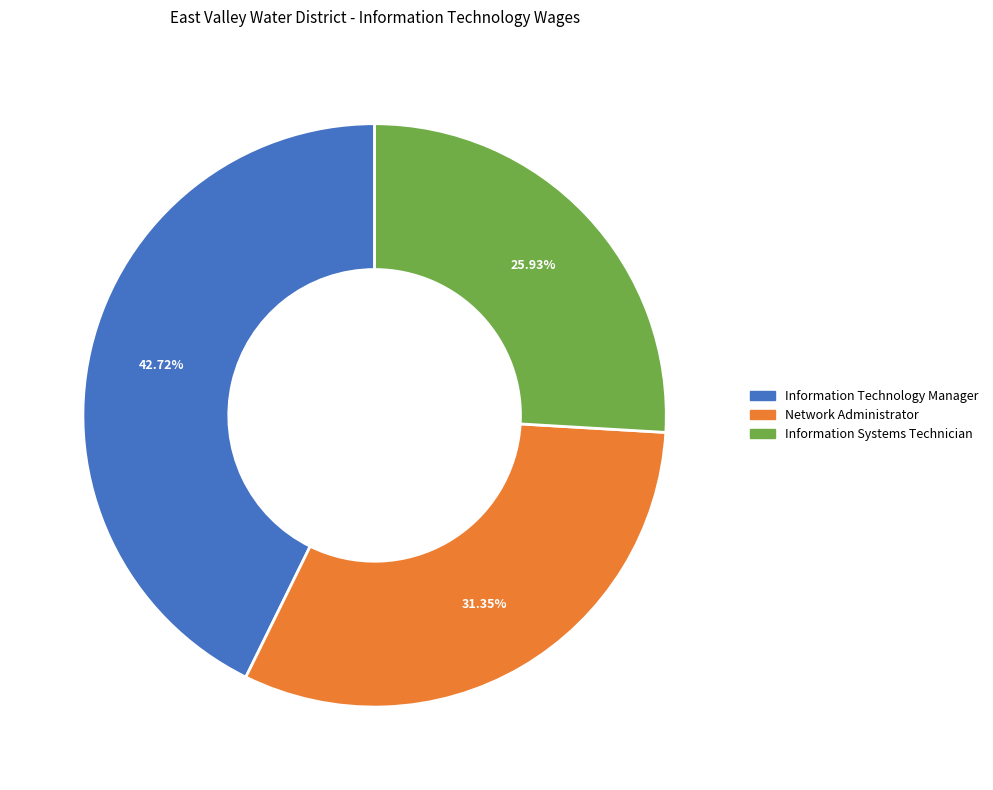

How many segments does this pie chart have?

3